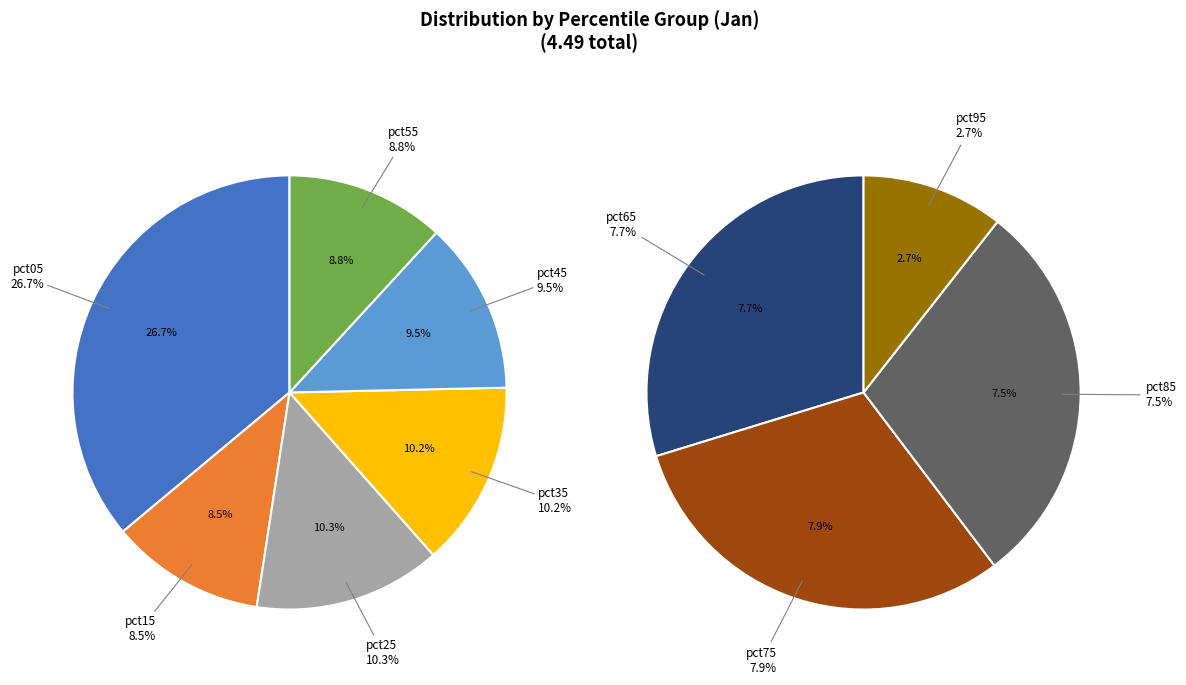

The pct55 slice represents 9% of the pie. True or false?

True